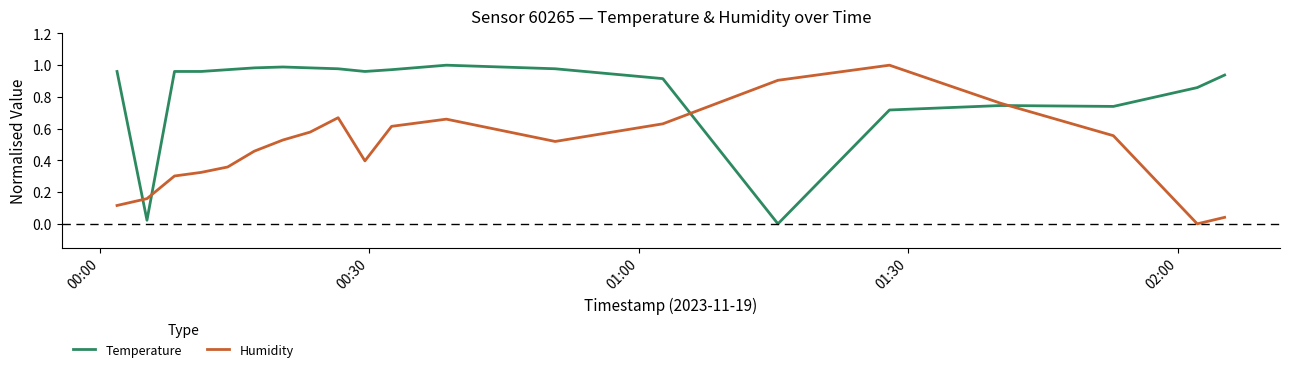

Reading right to left, what are all the values shown in this chart?

Temperature: 0.9	0.9	0.7	0.7	0.7	0.0	0.9	1.0	1.0	1.0	1.0	1.0	1.0	1.0	1.0	1.0	1.0	1.0	0.0	1.0
Humidity: 0.0	0.0	0.6	0.8	1.0	0.9	0.6	0.5	0.7	0.6	0.4	0.7	0.6	0.5	0.5	0.4	0.3	0.3	0.2	0.1